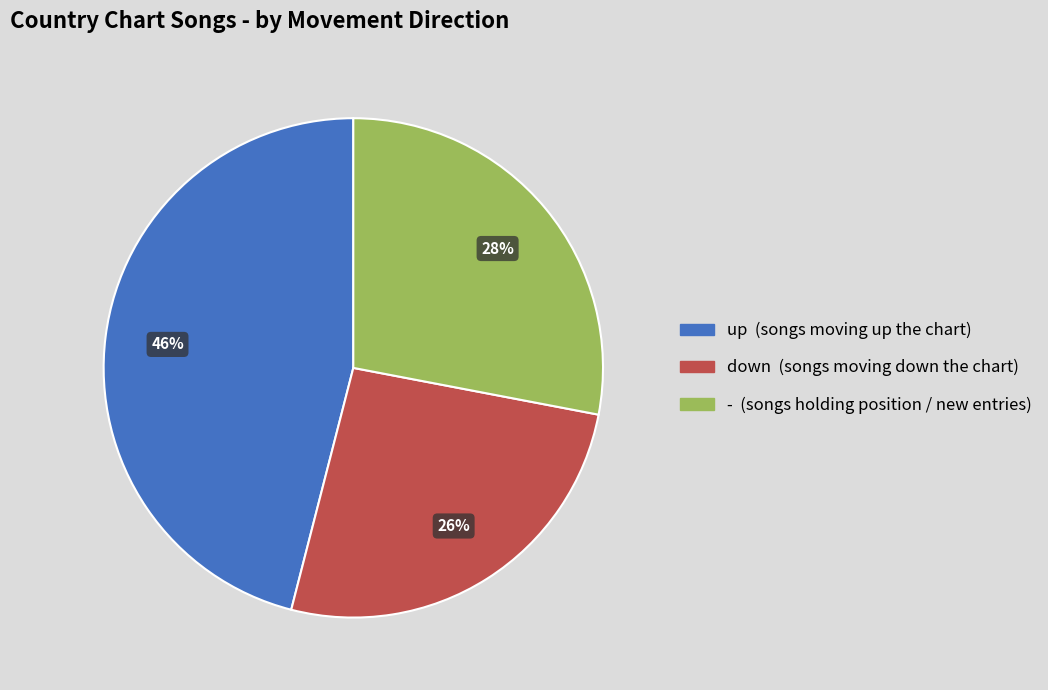

To the nearest percent, what is the difference between the down and - slice percentages?

2%